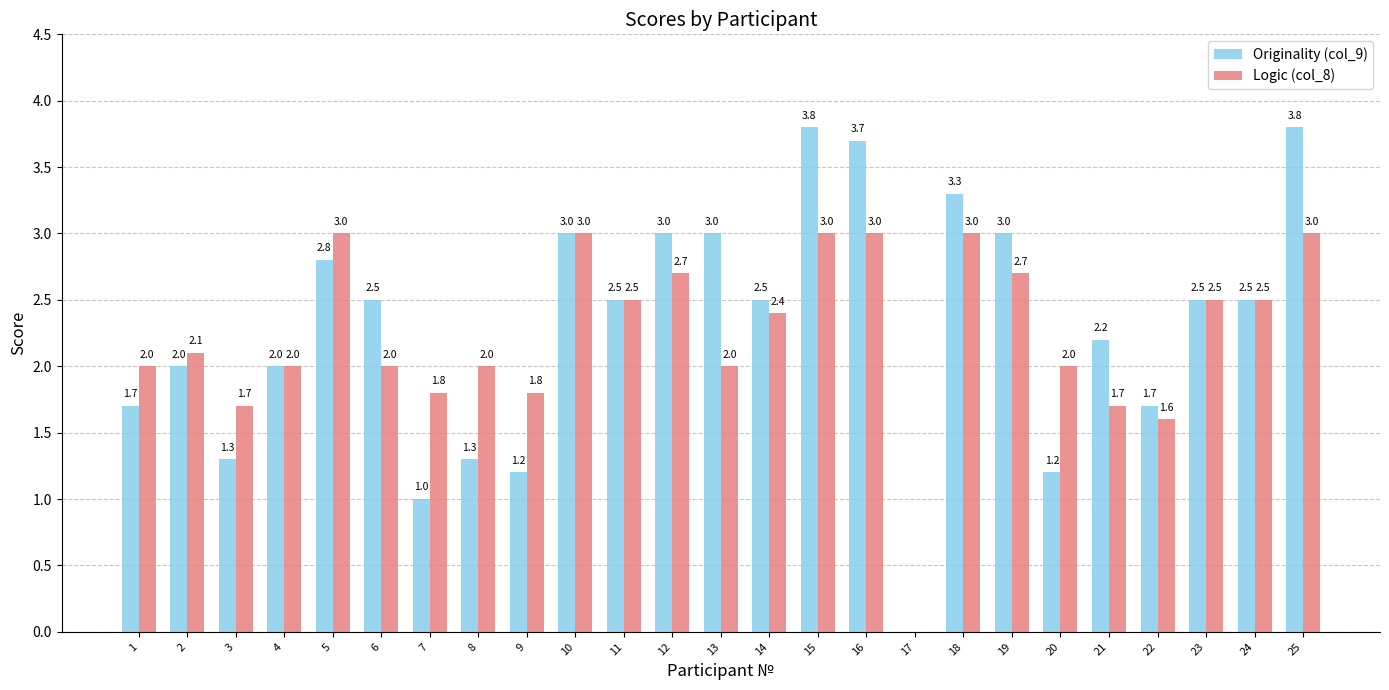

Where is Logic (col_8) nearest to the value 1?

22